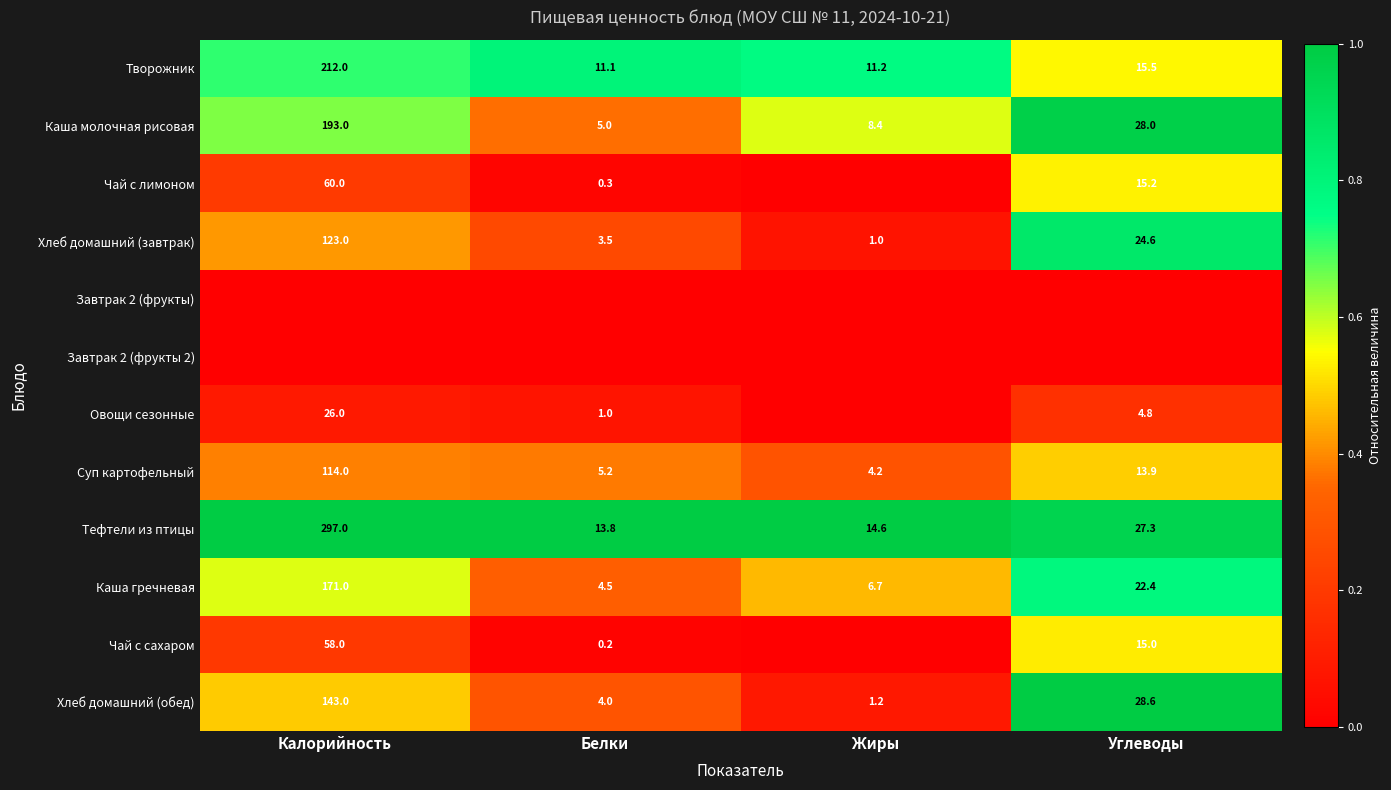

At which label does Хлеб домашний (завтрак) reach its minimum?

Жиры